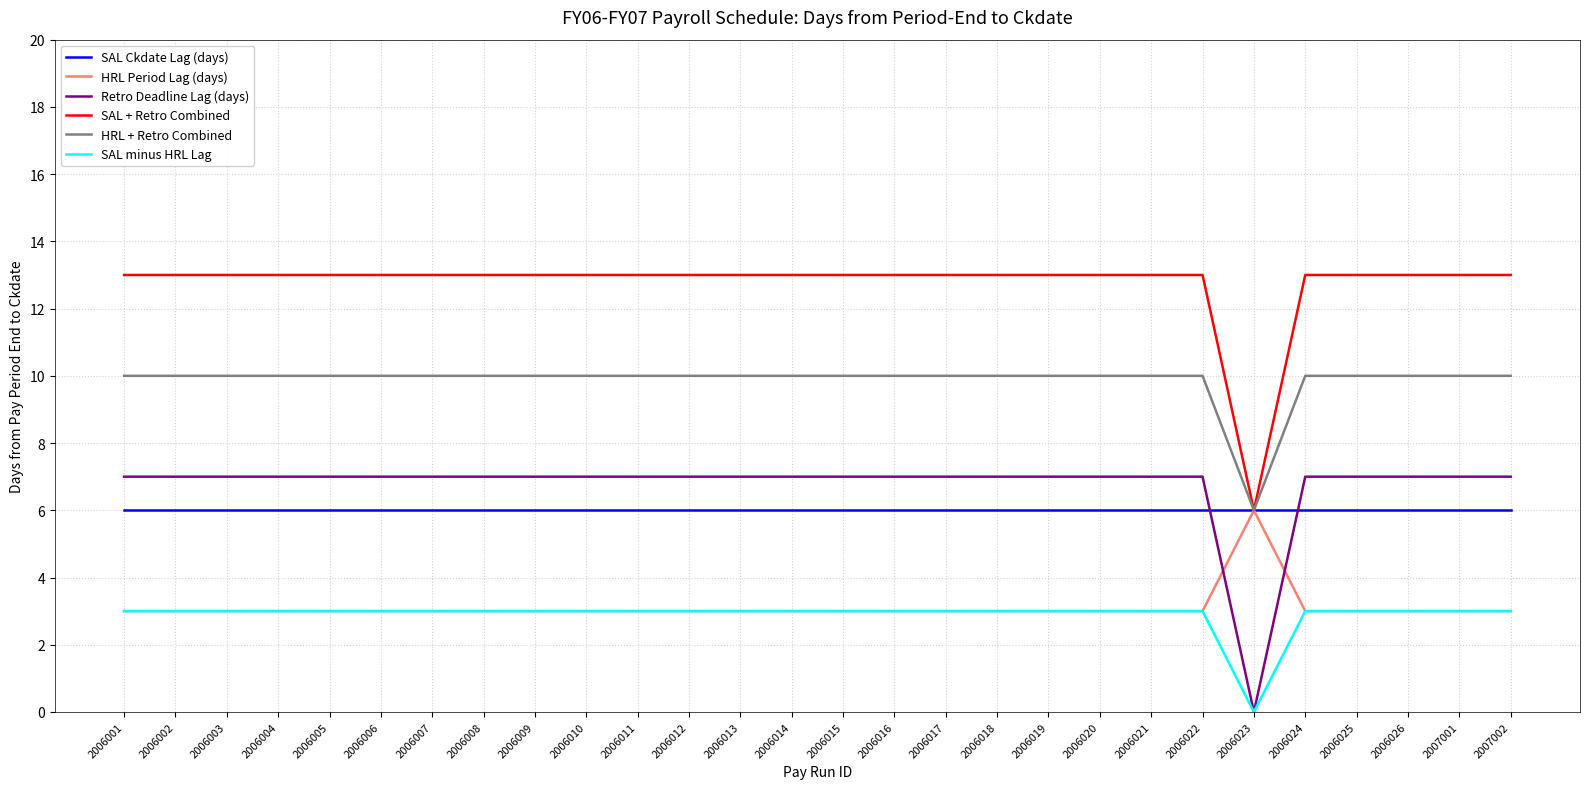

Reading left to right, list all the values displayed in this chart.

SAL Ckdate Lag (days): 6	6	6	6	6	6	6	6	6	6	6	6	6	6	6	6	6	6	6	6	6	6	6	6	6	6	6	6
HRL Period Lag (days): 3	3	3	3	3	3	3	3	3	3	3	3	3	3	3	3	3	3	3	3	3	3	6	3	3	3	3	3
Retro Deadline Lag (days): 7	7	7	7	7	7	7	7	7	7	7	7	7	7	7	7	7	7	7	7	7	7	0	7	7	7	7	7
SAL + Retro Combined: 13	13	13	13	13	13	13	13	13	13	13	13	13	13	13	13	13	13	13	13	13	13	6	13	13	13	13	13
HRL + Retro Combined: 10	10	10	10	10	10	10	10	10	10	10	10	10	10	10	10	10	10	10	10	10	10	6	10	10	10	10	10
SAL minus HRL Lag: 3	3	3	3	3	3	3	3	3	3	3	3	3	3	3	3	3	3	3	3	3	3	0	3	3	3	3	3